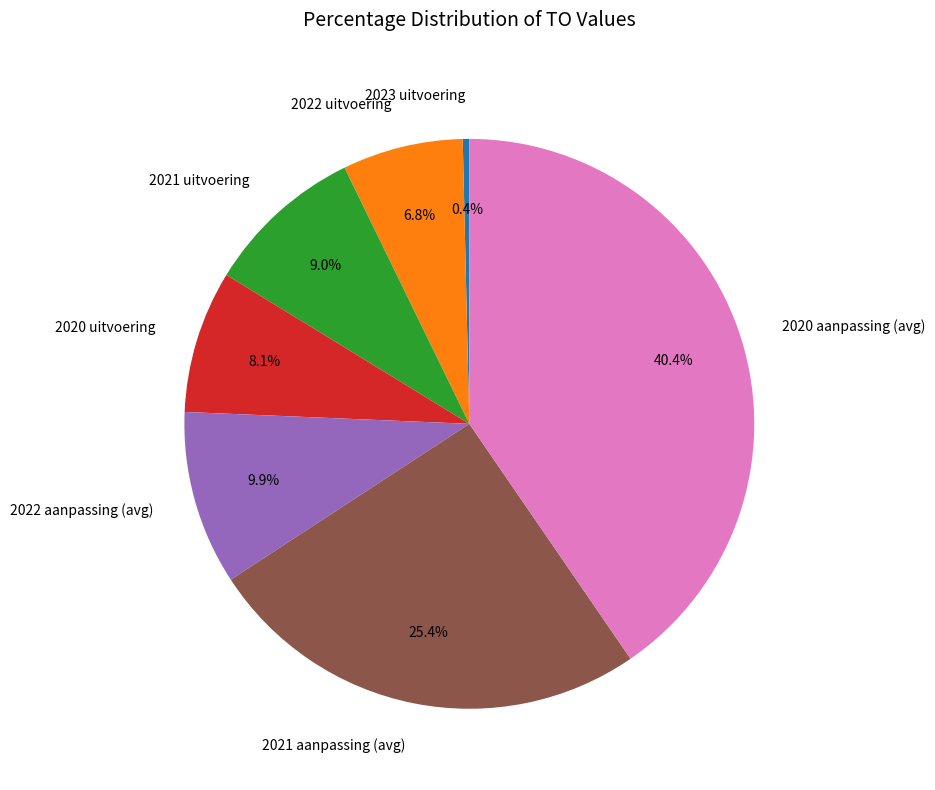

Rank the categories by value from lowest to highest.

2023 uitvoering, 2022 uitvoering, 2020 uitvoering, 2021 uitvoering, 2022 aanpassing, 2021 aanpassing, 2020 aanpassing